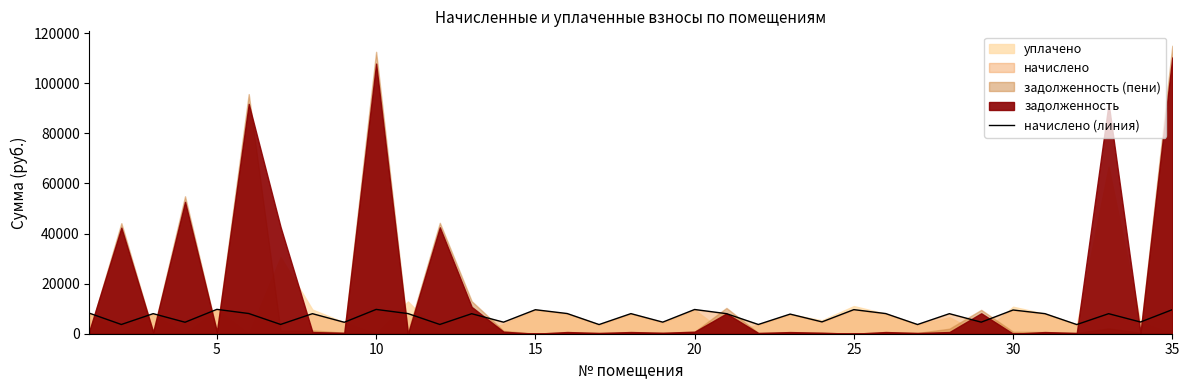

True or false: the data has more than 2 interior local peaks.

True